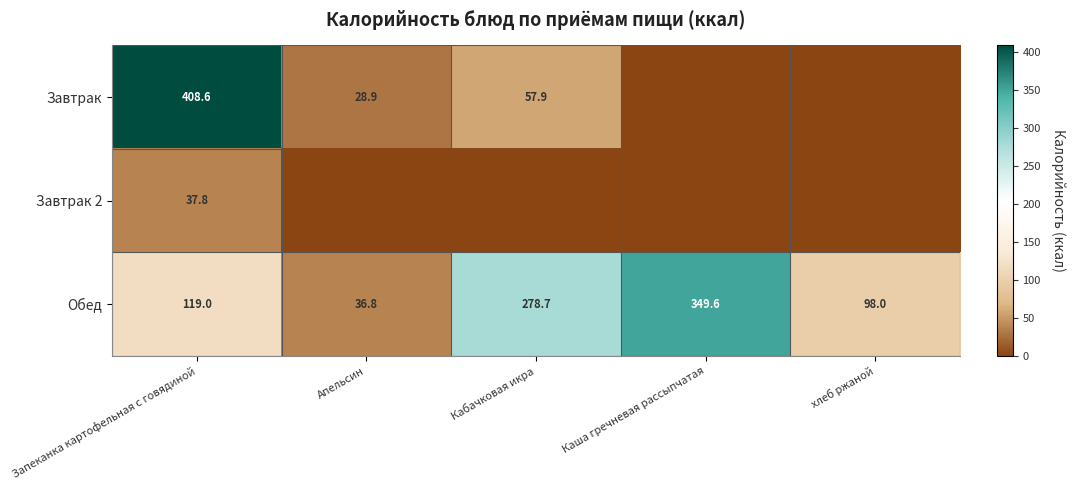

At which category is the sum across all series the highest?

Запеканка картофельная с говядиной